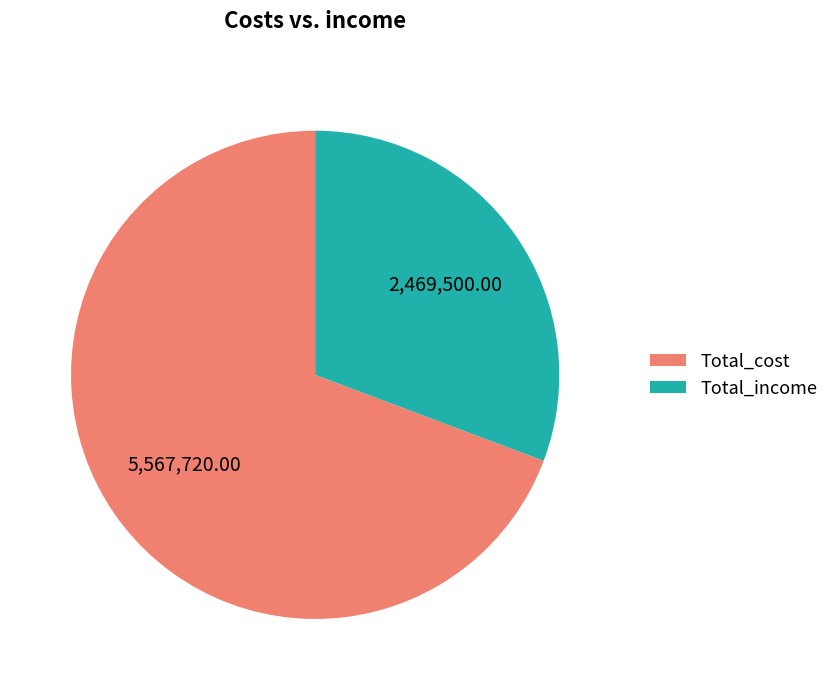

Which has a higher value, Total_income or Total_cost?

Total_cost